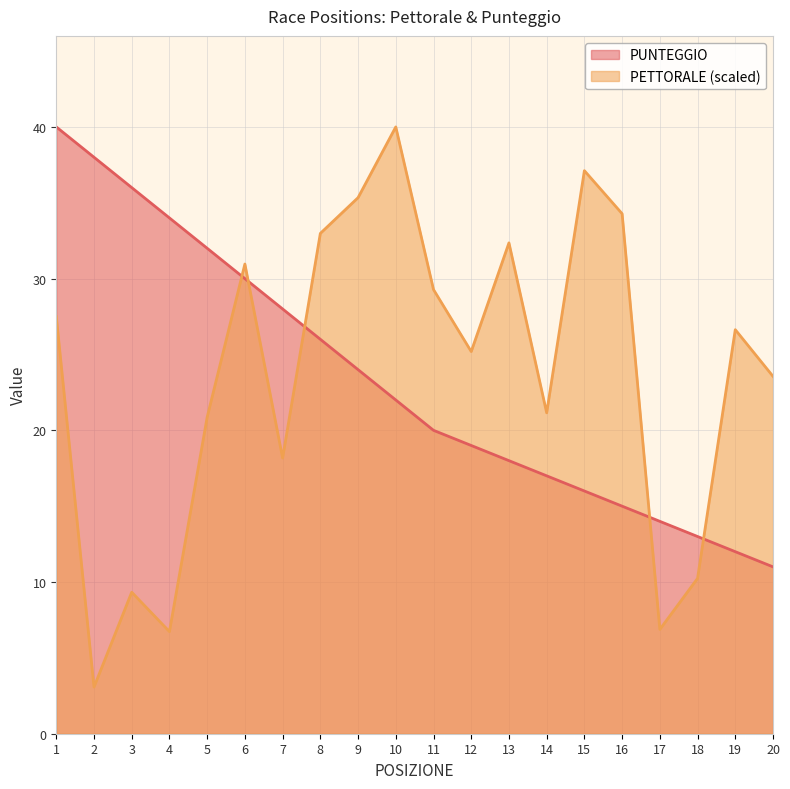

Does the chart display data point markers on the line(s)?

No